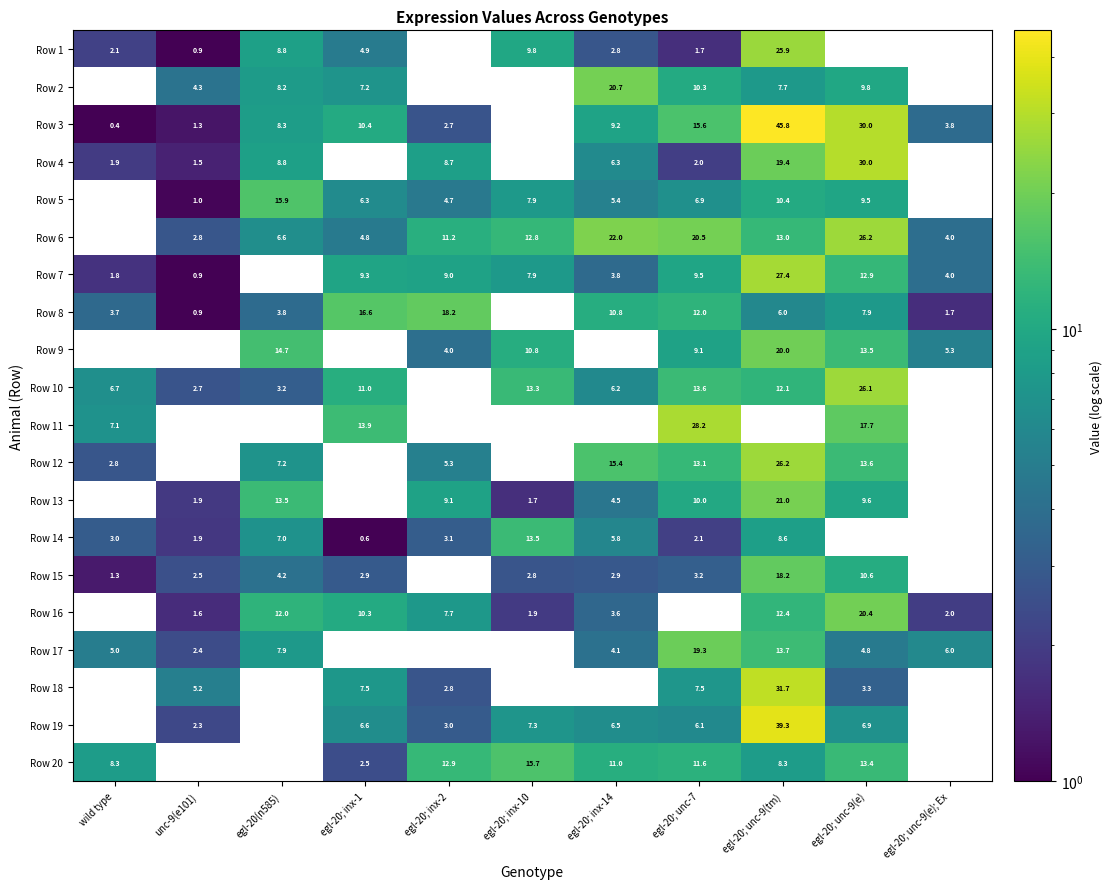

Is the value of Row 9 at egl-20; inx-2 greater than the value of Row 10 at egl-20(n585)?

Yes